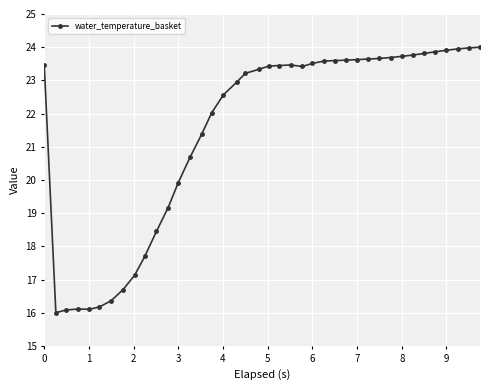

What is the value of the 21st point from the left?

23.4